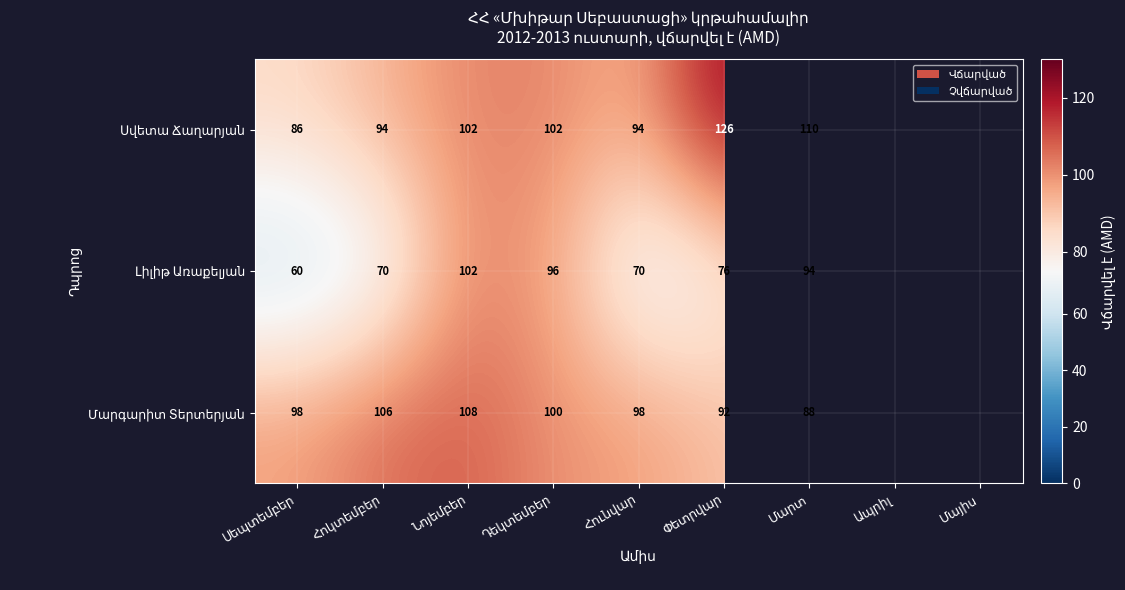

Which label corresponds to the largest value in the chart?

Փետրվար